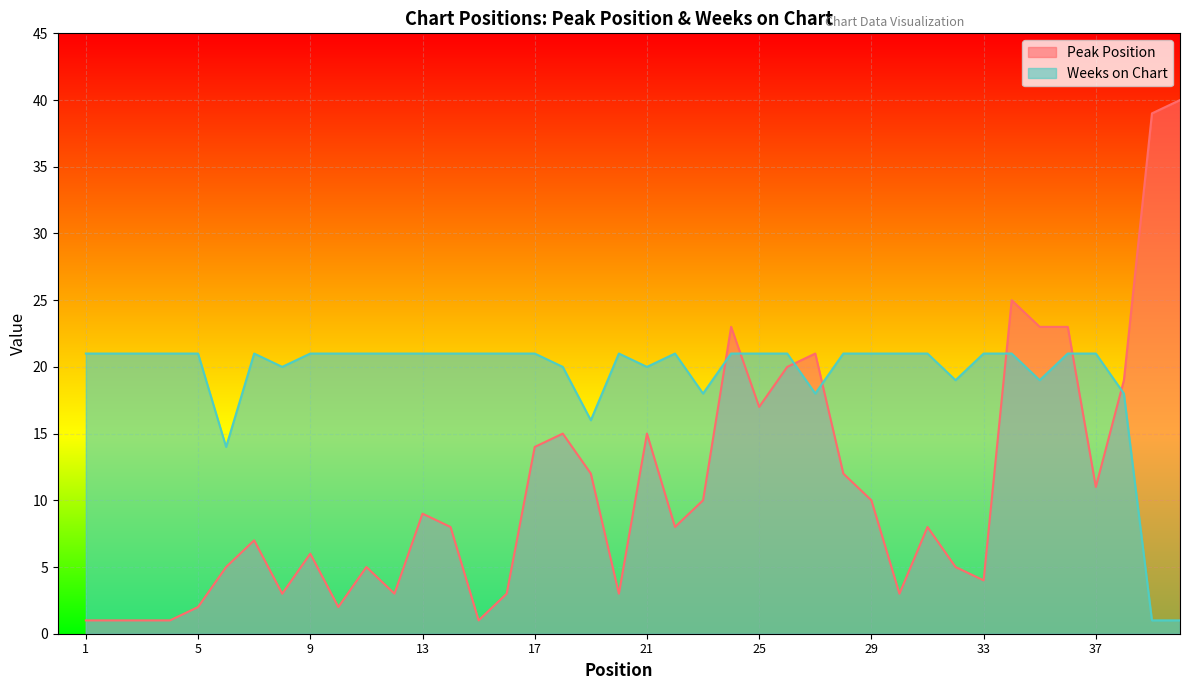

Between which two adjacent categories do Peak Position and Weeks on Chart first intersect?

23 and 24